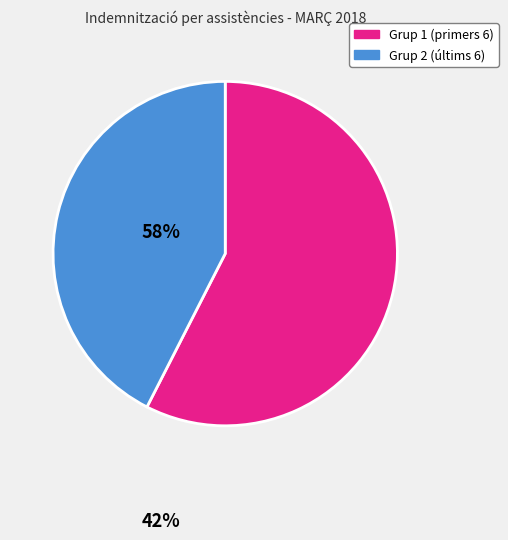

Is there any slice that represents more than half of the pie?

Yes